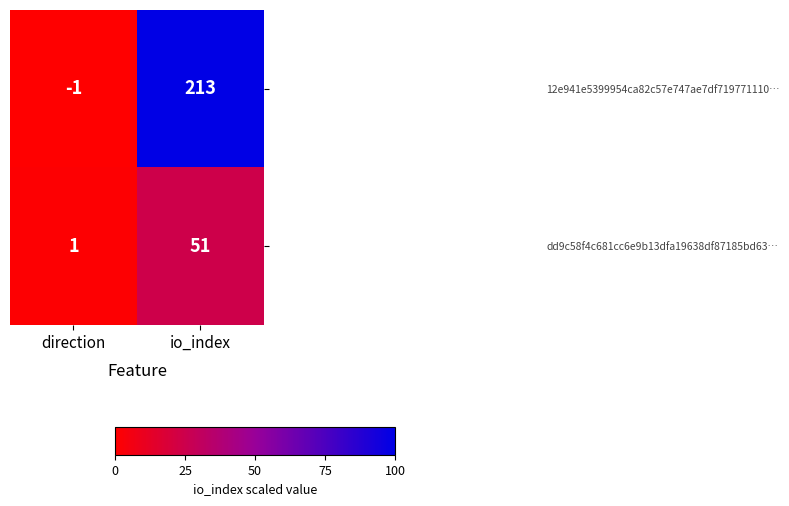

At which label does 12e941e5399954ca82c57e747ae7df719771110… reach its minimum?

direction